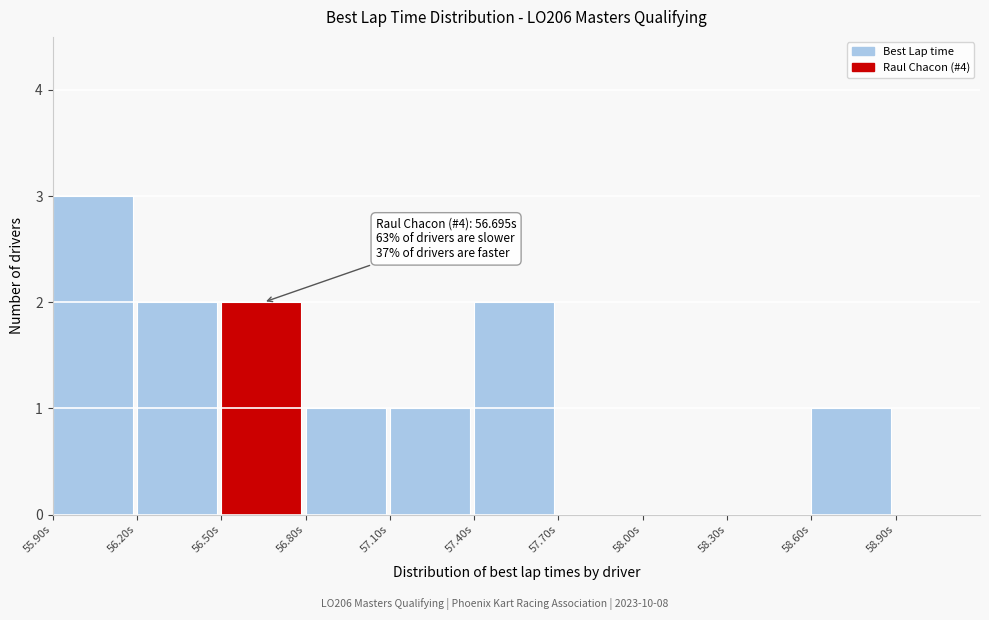

Which range on the x-axis has the tallest bar?

55.9 to 56.2